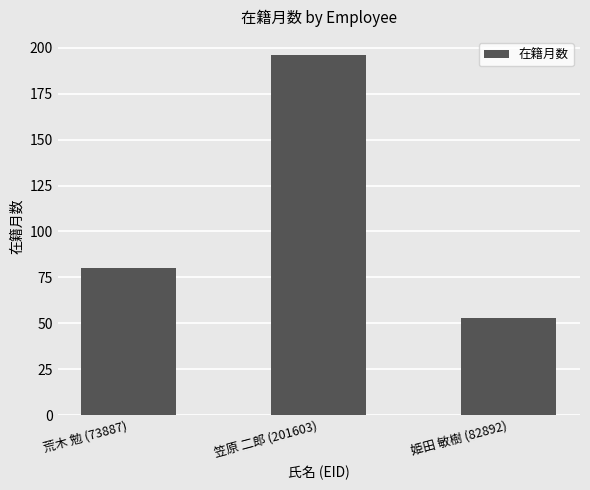

Reading left to right, list all the values displayed in this chart.

80	196	53